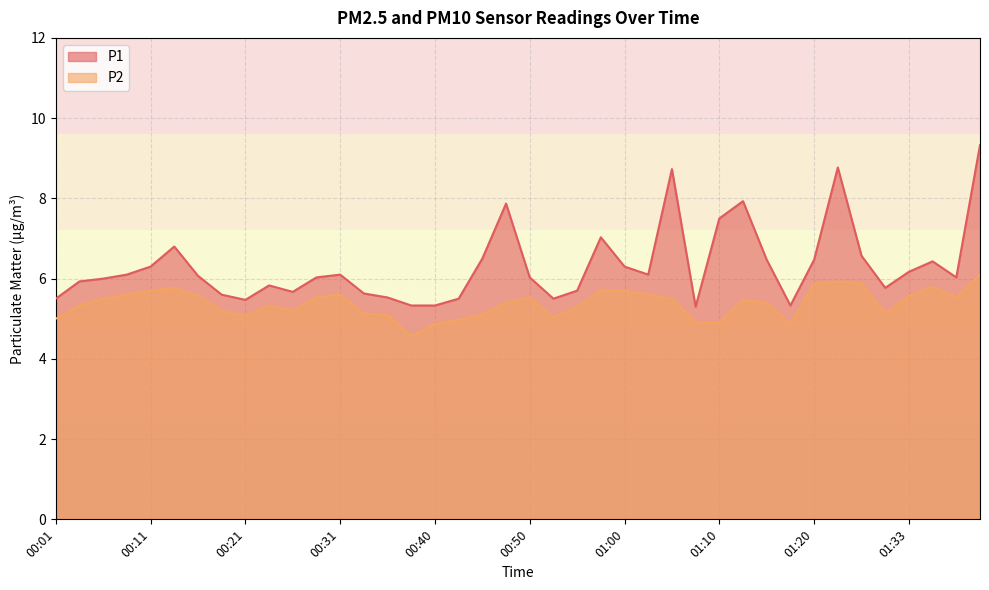

At how many categories does at least one series exceed 4?

40